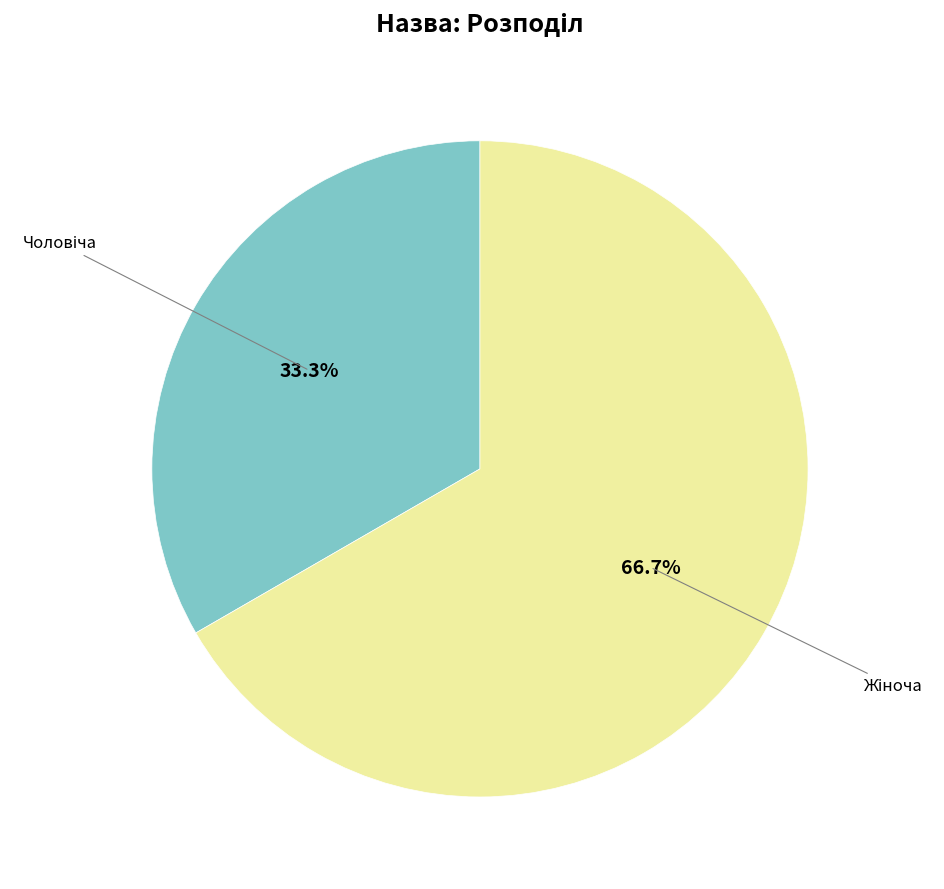

Is there any slice that represents more than half of the pie?

Yes